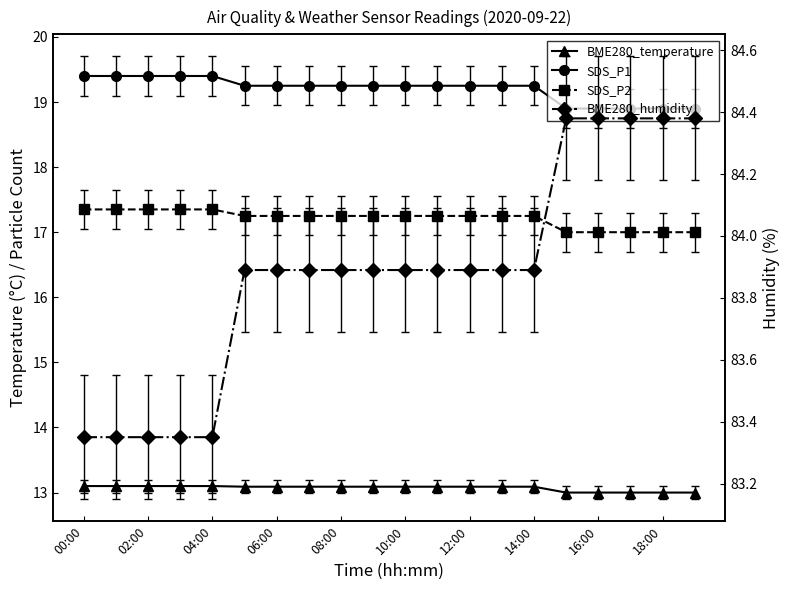

True or false: SDS_P1 has a value of 18.9 at 15.

True